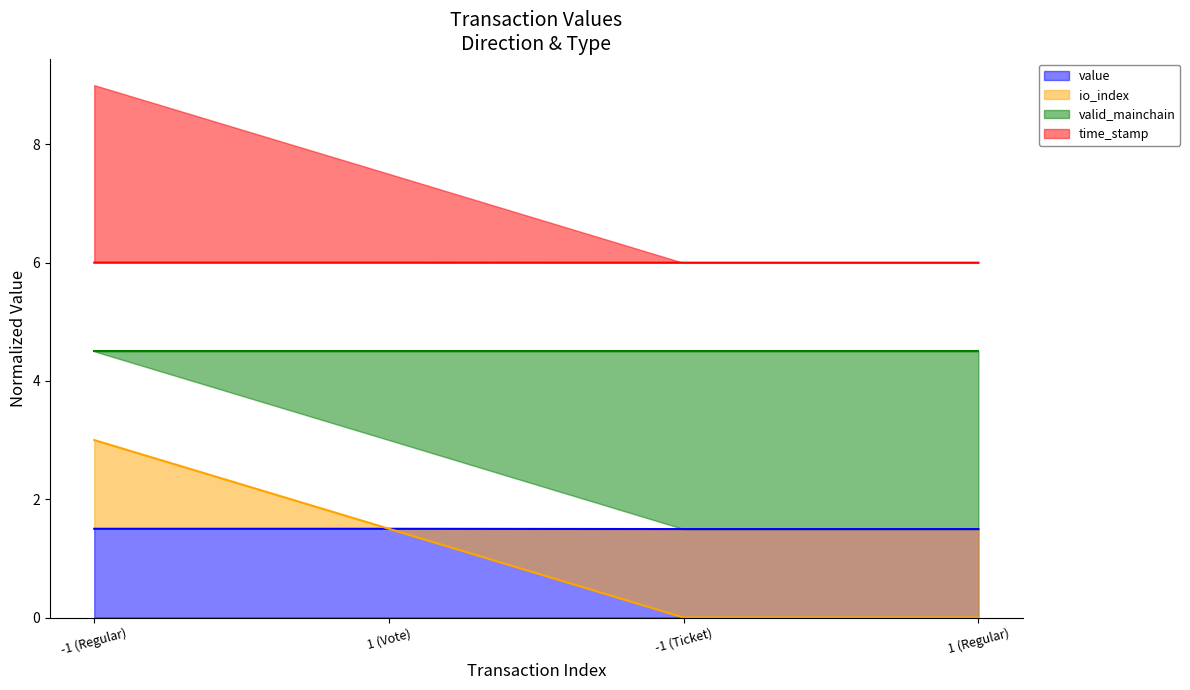

How many value values are between 1 and 2?

4